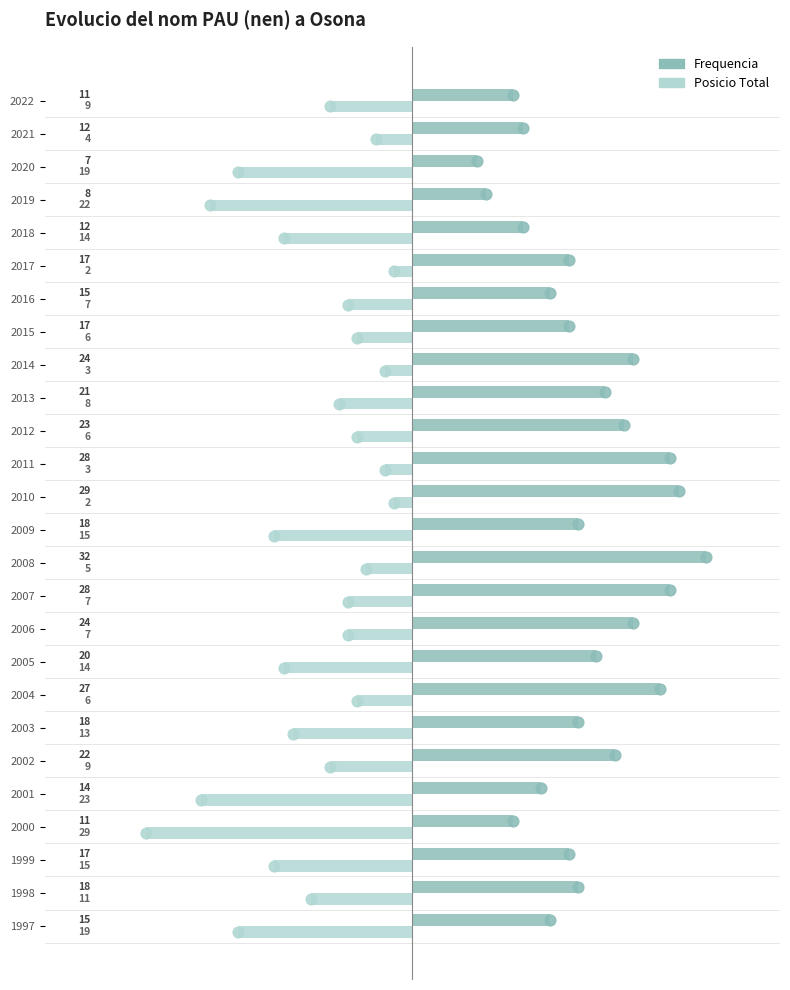

Which series contains the highest Y value?

Frequencia